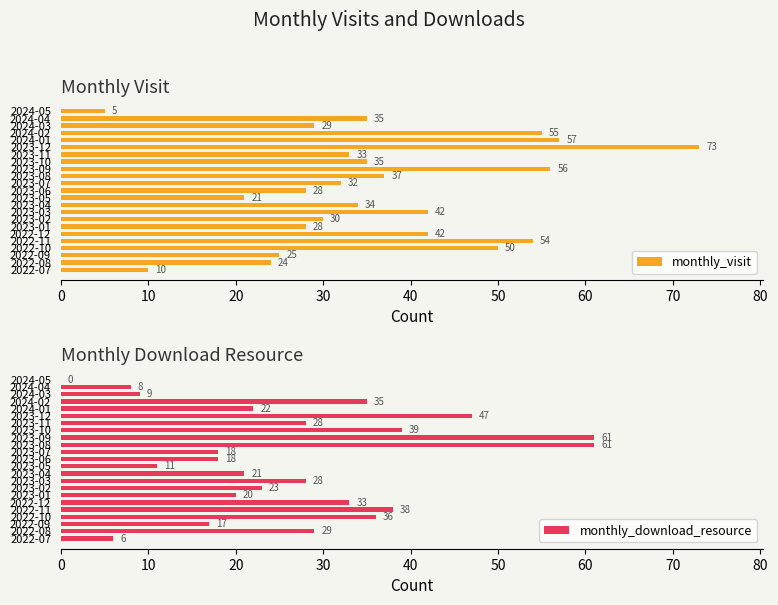

How many values in the monthly_visit series are below 34?

11